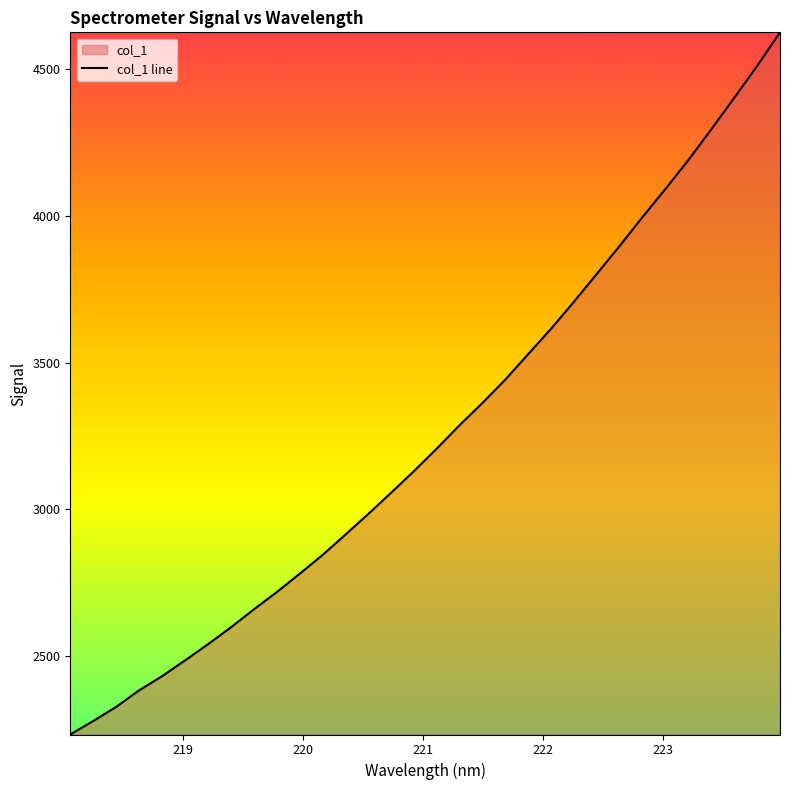

Count the number of values greater than 3207.

16